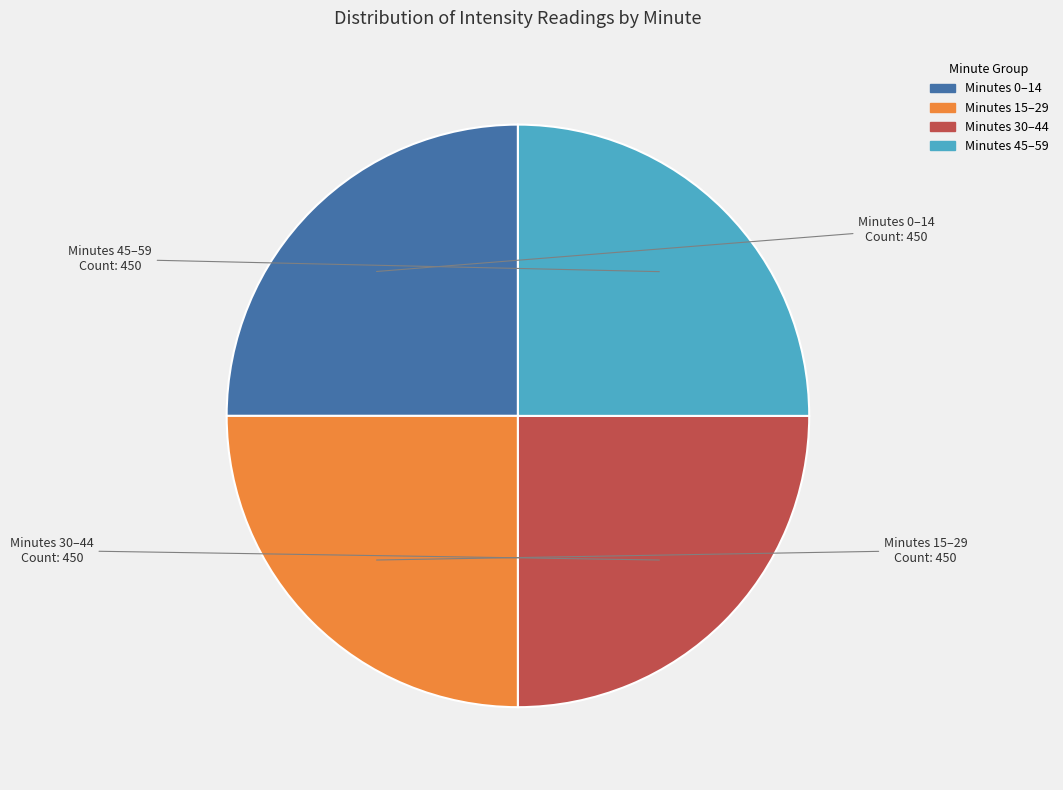

Does any single category account for the majority?

No